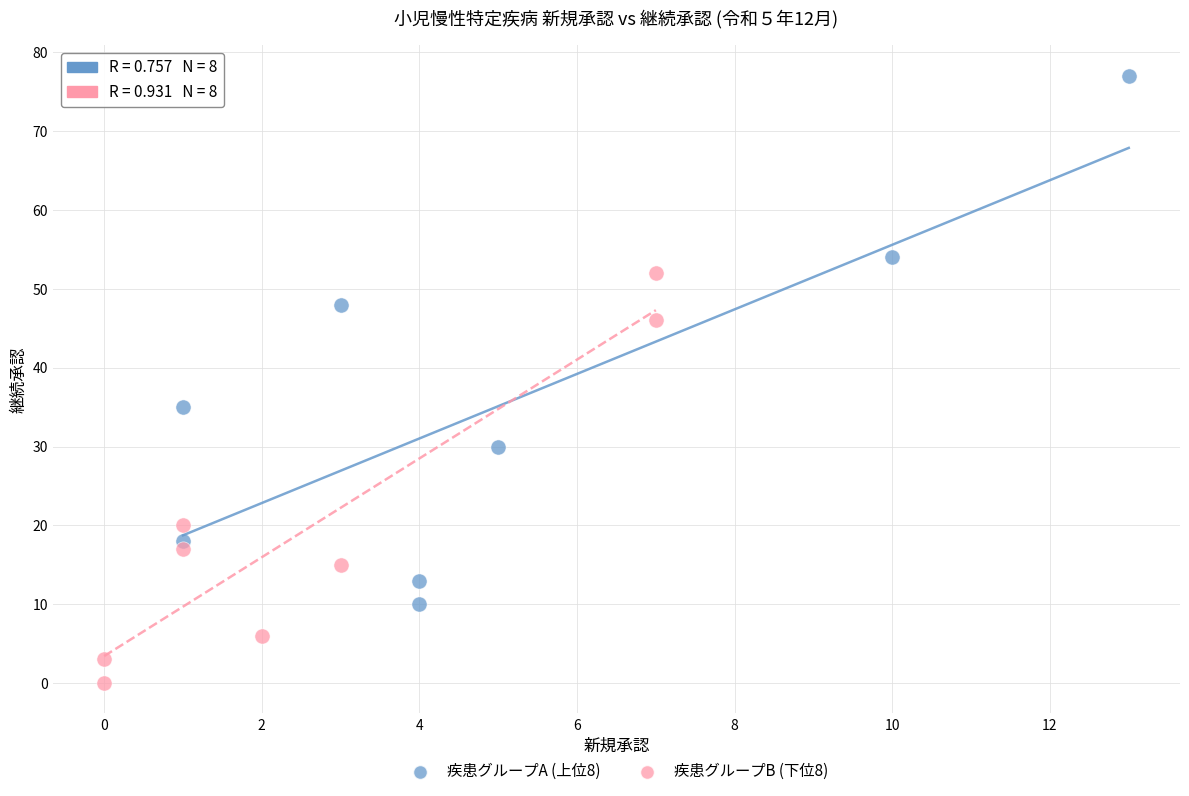

Which series contains the lowest Y value?

疾患グループB (下位8)